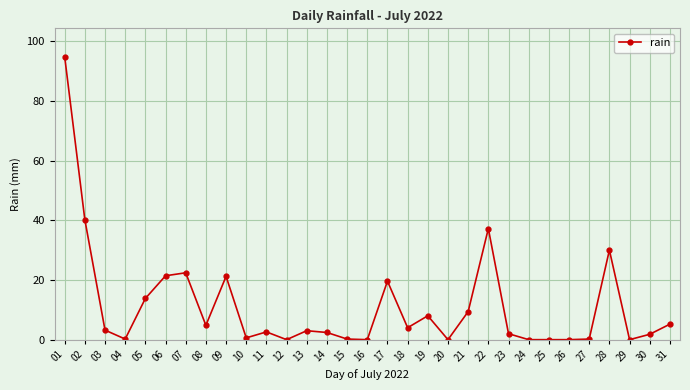

What is the greatest value displayed?

94.8